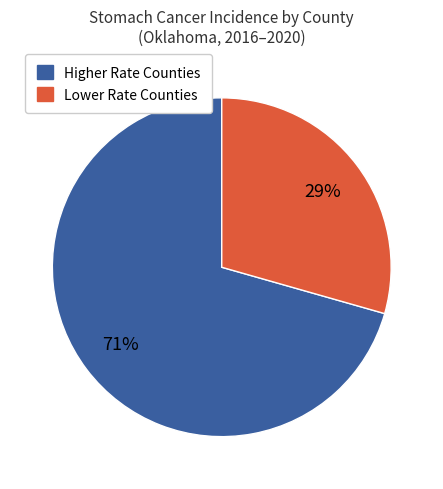

Is there a majority slice in this chart?

Yes